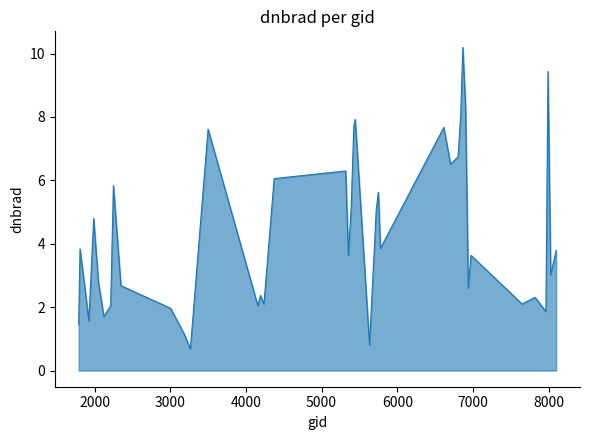

What is the minimum value shown in the chart?

0.7